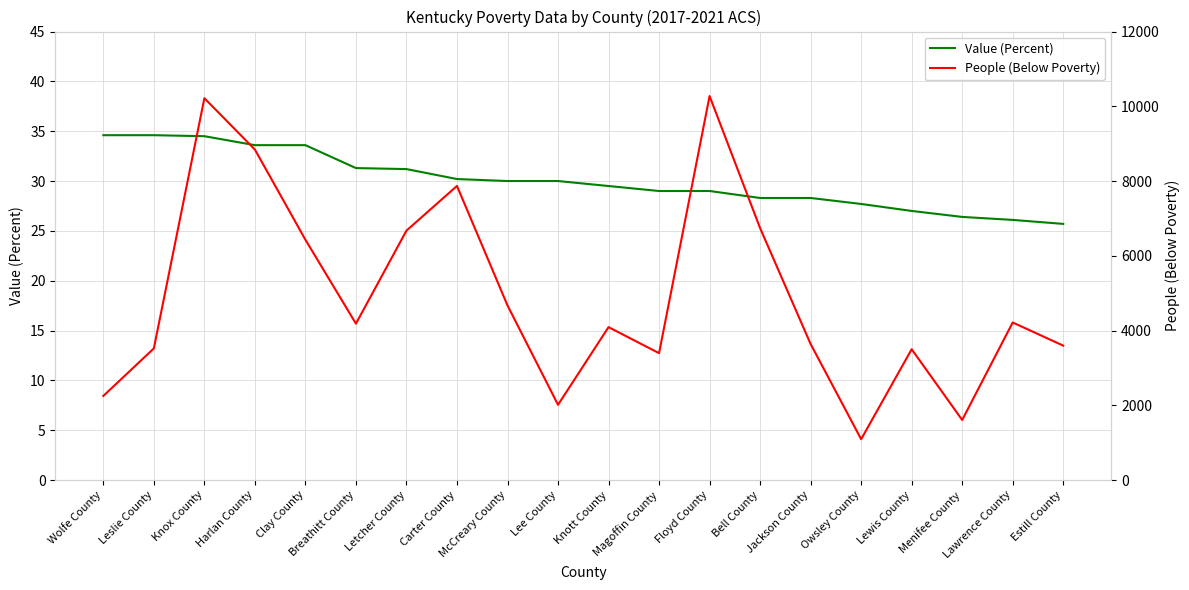

Which series has the largest range (max minus min)?

People (Below Poverty)